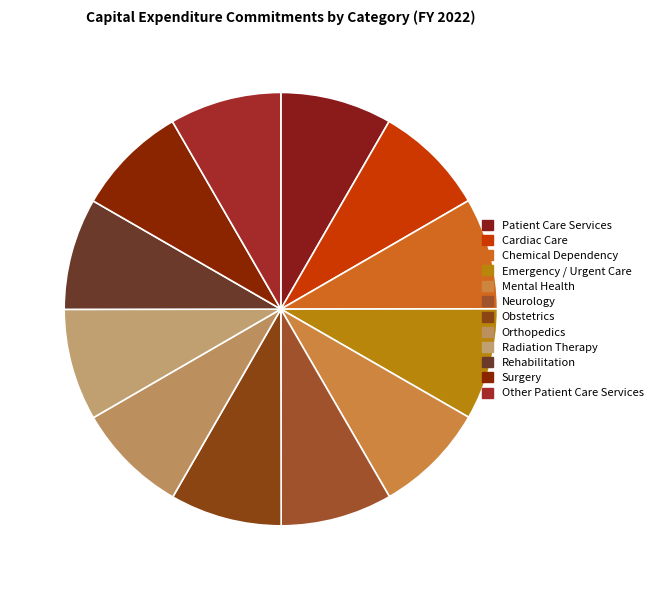

What is the total percentage of Obstetrics and Patient Care Services?

16.7%